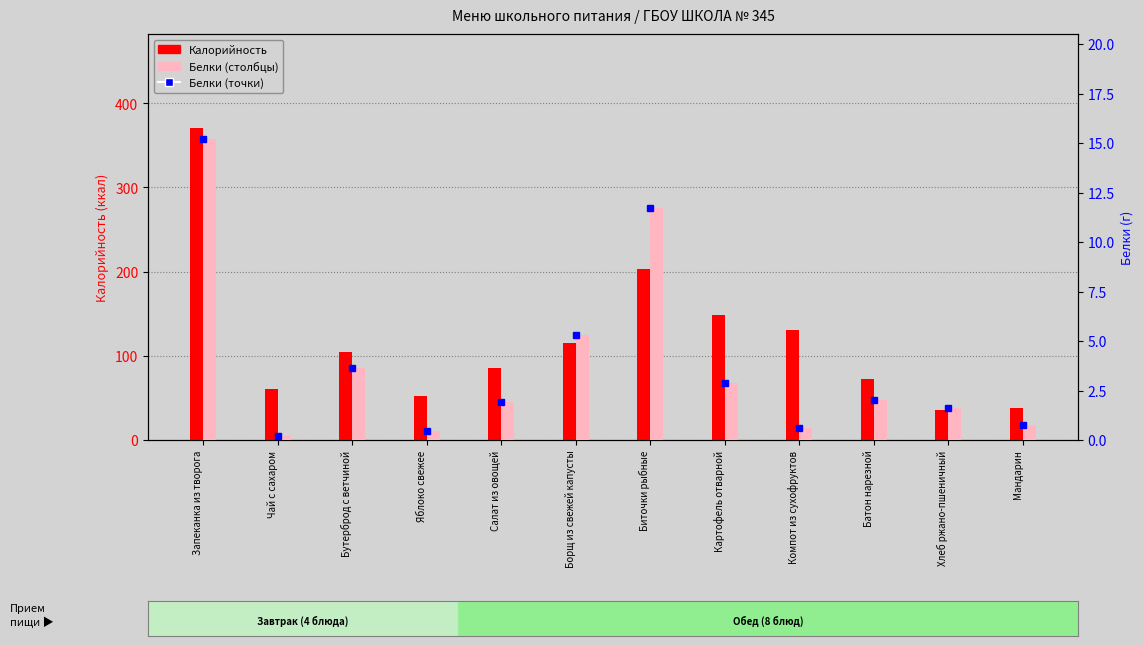

At which label does Калорийность reach its peak?

Запеканка из творога